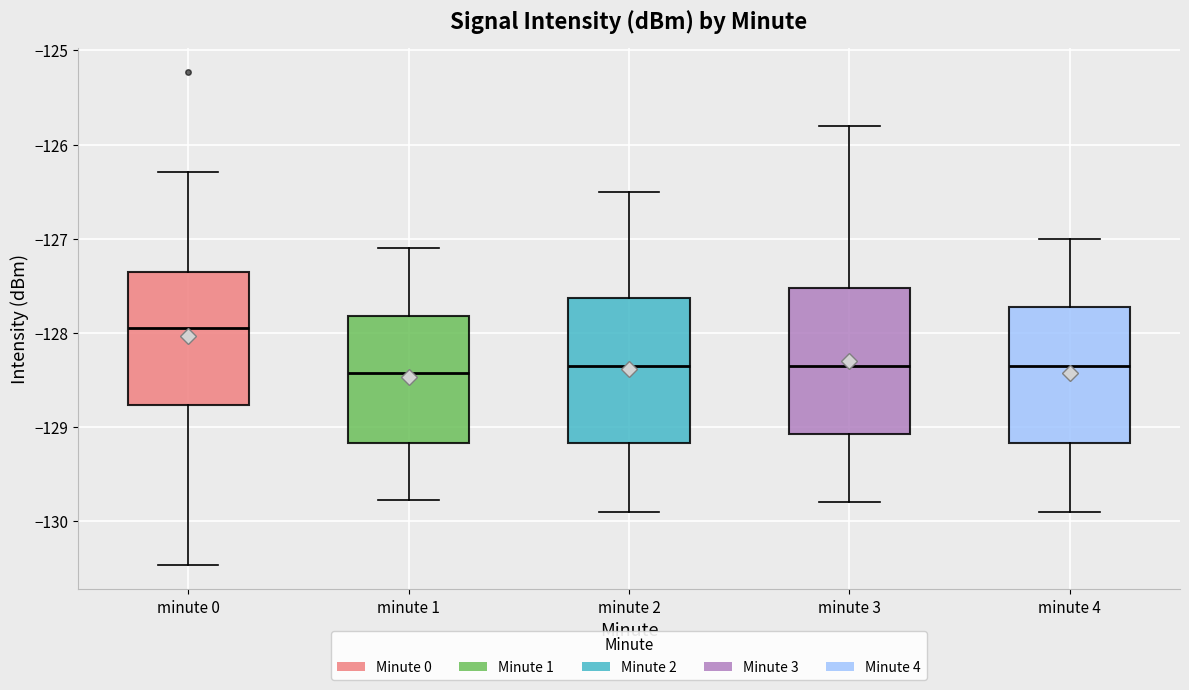

Reading left to right, read every box against the y-axis: the position of its median line, the range the box covers, and the ends of its whiskers. The values are not printed on the chart, so give them approximately, as read against the axis.

minute 0: median -127.9, box -128.8 to -127.4, whiskers -130.5 to -126.3
minute 1: median -128.4, box -129.2 to -127.8, whiskers -129.8 to -127.1
minute 2: median -128.3, box -129.2 to -127.6, whiskers -129.9 to -126.5
minute 3: median -128.3, box -129.1 to -127.5, whiskers -129.8 to -125.8
minute 4: median -128.3, box -129.2 to -127.7, whiskers -129.9 to -127.0